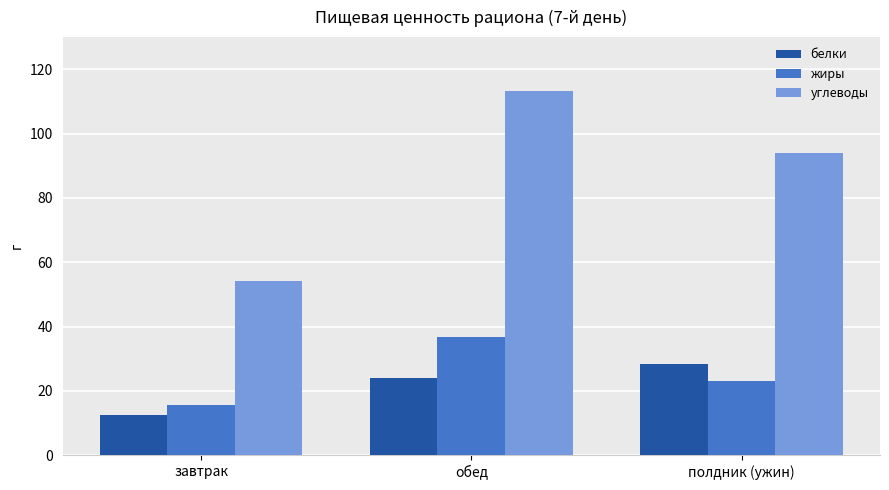

At обед, list the series in order from largest to smallest.

углеводы, жиры, белки